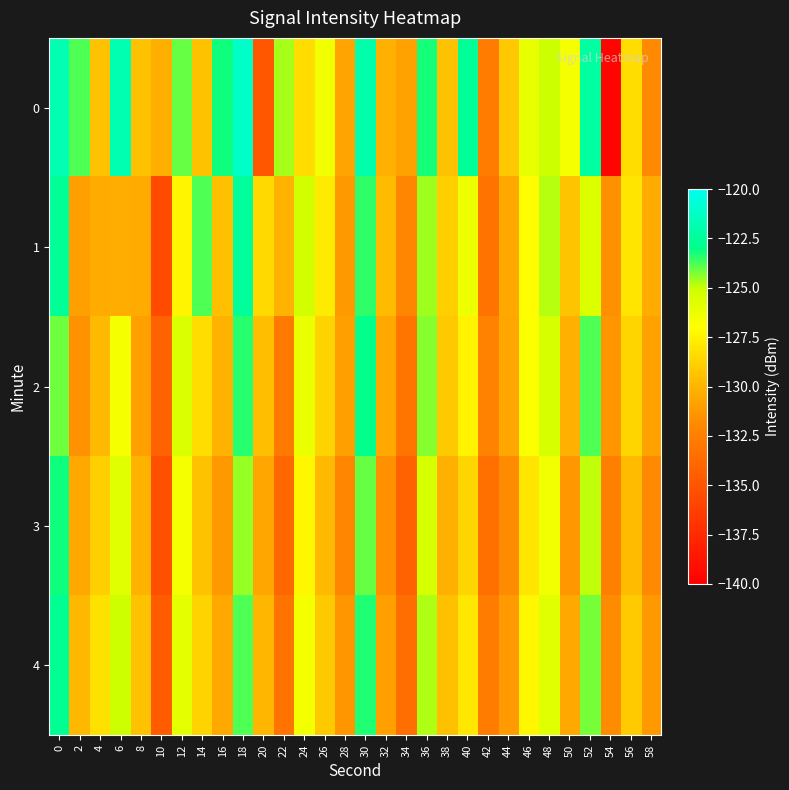

Reading left to right, extract all data points from this chart.

0: 0=-121.8	2=-123.8	4=-129.4	6=-121.8	8=-129.4	10=-130.3	12=-124.0	14=-129.4	16=-123.2	18=-121.1	20=-134.9	22=-124.6	24=-128.4	26=-126.5	28=-130.7	30=-122.0	32=-130.2	34=-130.9	36=-123.2	38=-129.4	40=-122.6	42=-132.7	44=-129.2	46=-126.1	48=-125.0	50=-126.7	52=-122.3	54=-139.6	56=-128.3	58=-131.9
1: 0=-122.6	2=-130.9	4=-130.4	6=-130.4	8=-130.4	10=-135.5	12=-127.4	14=-123.8	16=-129.5	18=-122.5	20=-128.5	22=-130.1	24=-125.3	26=-127.8	28=-131.2	30=-123.5	32=-129.7	34=-132.1	36=-124.6	38=-128.9	40=-126.4	42=-133.2	44=-130.5	46=-127.1	48=-124.8	50=-129.3	52=-125.7	54=-131.6	56=-128.0	58=-130.4
2: 0=-124.1	2=-131.5	4=-129.8	6=-126.7	8=-130.9	10=-134.2	12=-125.6	14=-128.3	16=-130.1	18=-123.4	20=-129.6	22=-132.8	24=-126.2	26=-128.7	28=-131.0	30=-122.9	32=-130.5	34=-133.1	36=-124.3	38=-129.1	40=-127.5	42=-132.3	44=-130.7	46=-126.9	48=-125.4	50=-130.2	52=-123.8	54=-131.4	56=-128.6	58=-130.8
3: 0=-123.2	2=-130.6	4=-128.9	6=-125.8	8=-130.1	10=-135.3	12=-126.7	14=-129.4	16=-131.2	18=-124.5	20=-130.7	22=-133.9	24=-127.3	26=-129.8	28=-132.1	30=-124.0	32=-131.6	34=-134.2	36=-125.4	38=-130.2	40=-128.6	42=-133.4	44=-131.8	46=-128.0	48=-126.5	50=-131.3	52=-124.9	54=-132.5	56=-129.7	58=-131.9
4: 0=-122.7	2=-129.9	4=-128.2	6=-125.1	8=-129.4	10=-134.6	12=-126.0	14=-128.7	16=-130.5	18=-123.8	20=-130.0	22=-133.2	24=-126.6	26=-129.1	28=-131.4	30=-123.3	32=-130.9	34=-133.5	36=-124.7	38=-129.5	40=-127.9	42=-132.7	44=-131.1	46=-127.3	48=-125.8	50=-130.6	52=-124.2	54=-131.8	56=-129.0	58=-131.2